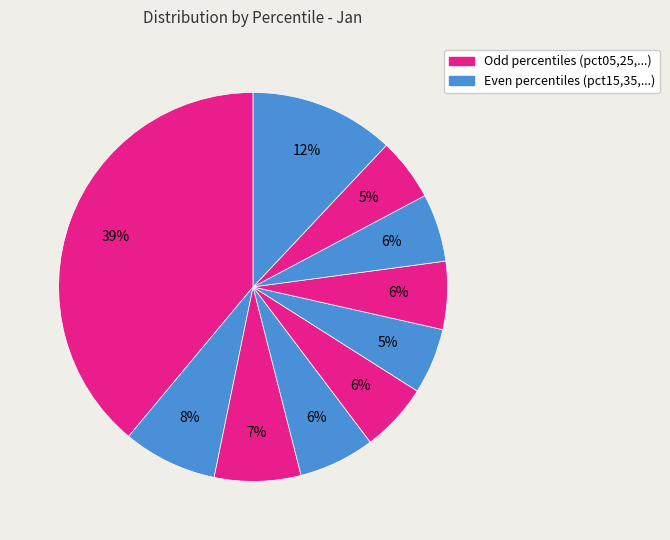

Count the number of slices in the pie.

10